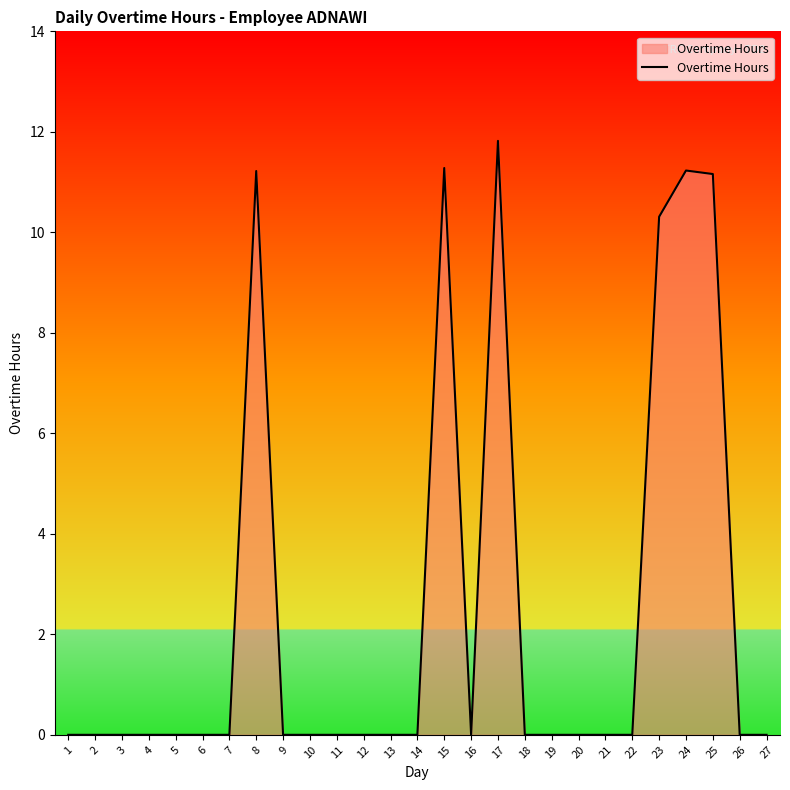

The chart shows a value of 11.2 at 8. True or false?

True